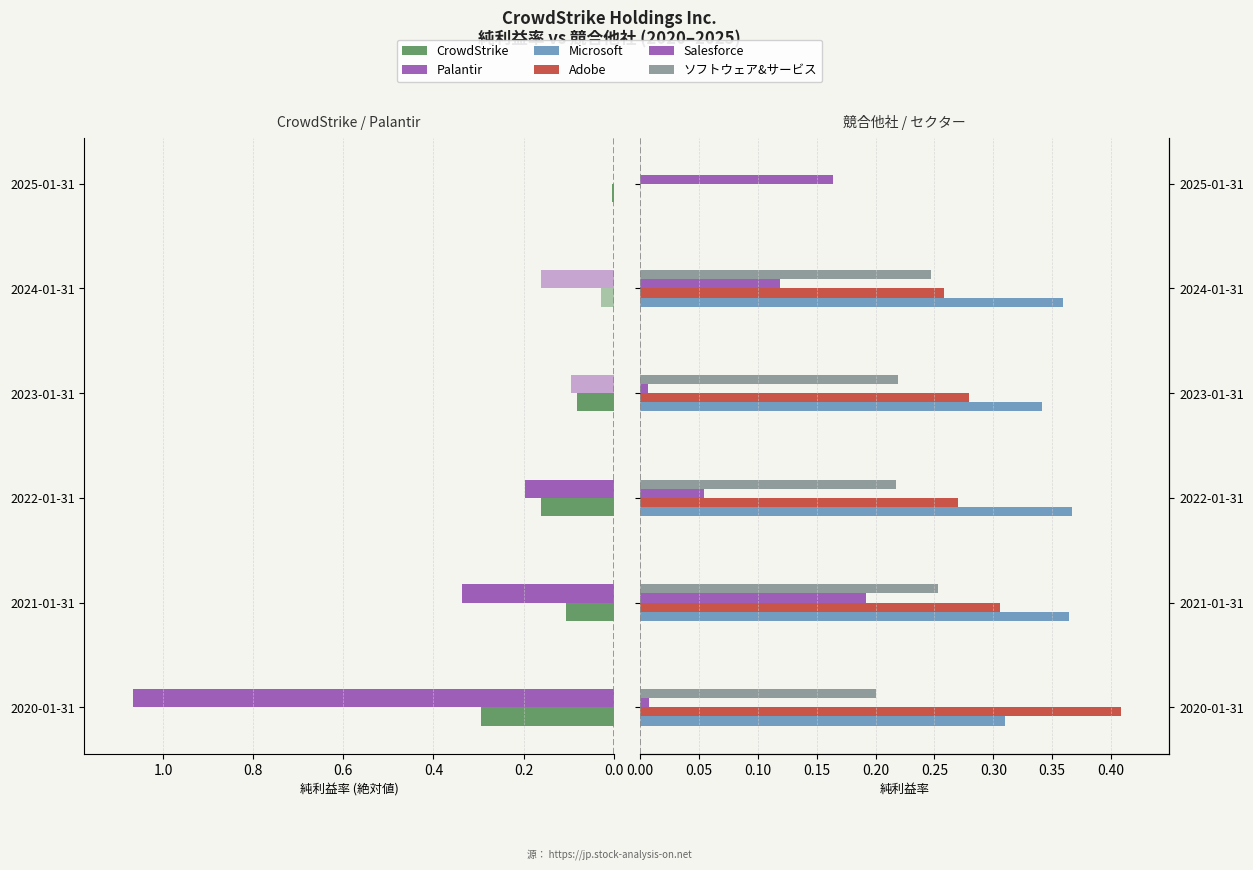

Rank the series at 2025-01-31 from highest to lowest value.

Salesforce, CrowdStrike, Palantir, Microsoft, Adobe, ソフトウェア&サービス